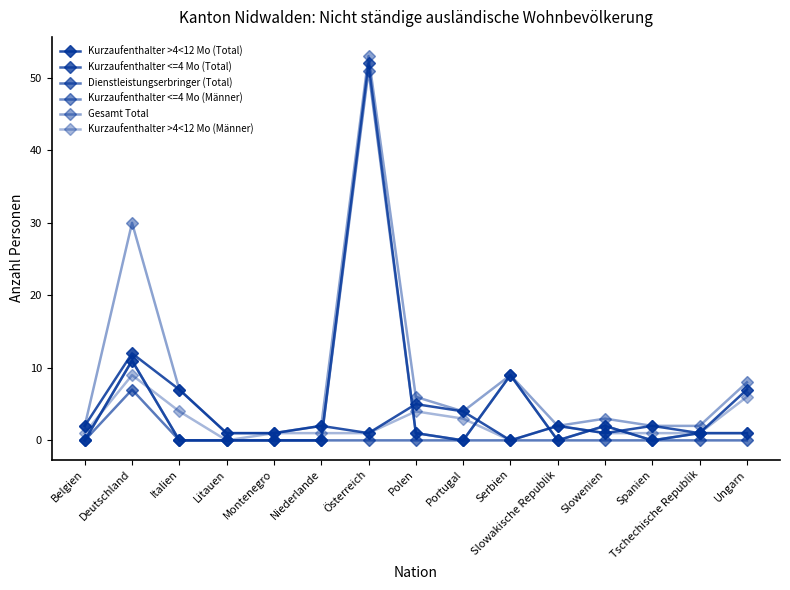

Count the Kurzaufenthalter >4<12 Mo (Männer) values in the range 1 to 4.

11